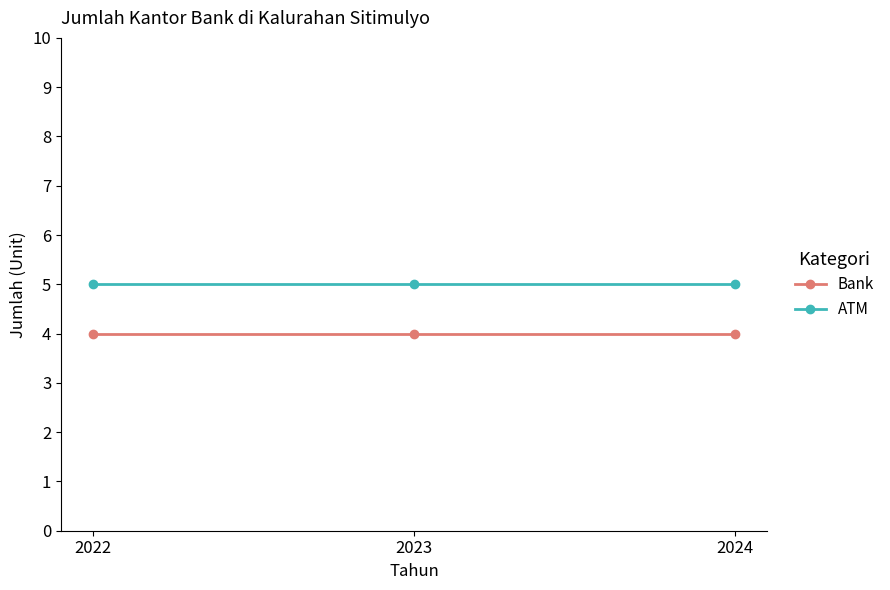

The value of ATM at 2022 is 5. True or false?

True